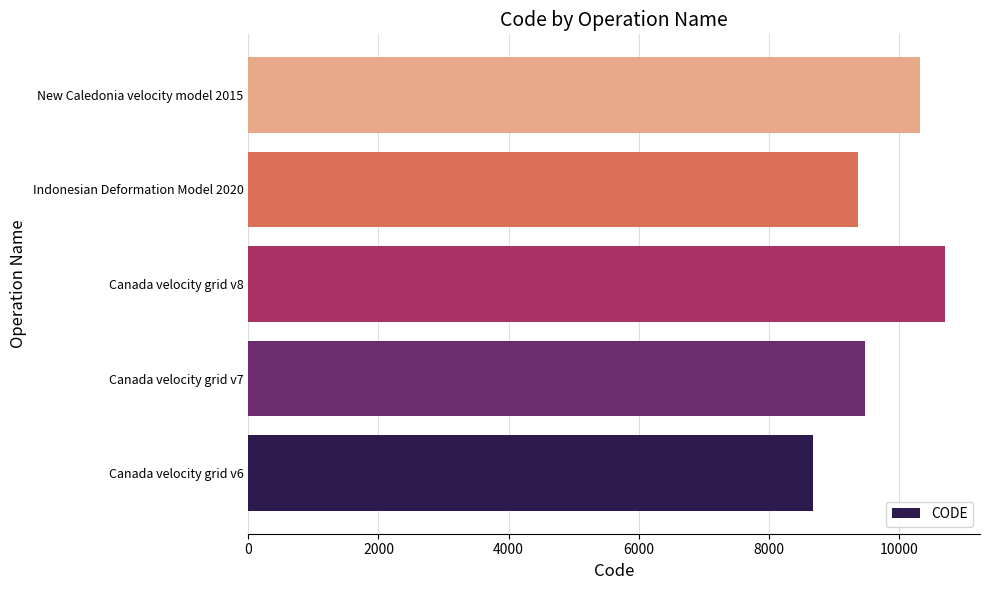

Are the bars grouped side by side (vs. stacked)?

No